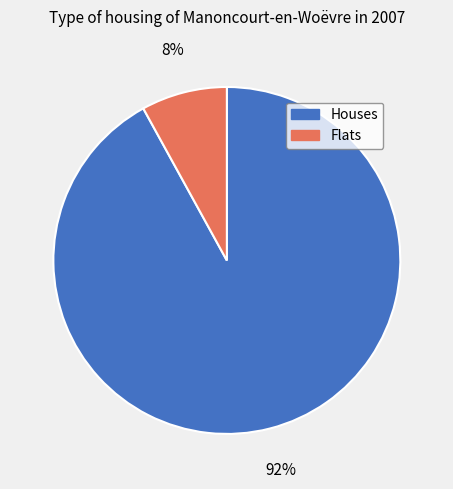

Rank the categories by value from lowest to highest.

Flats, Houses